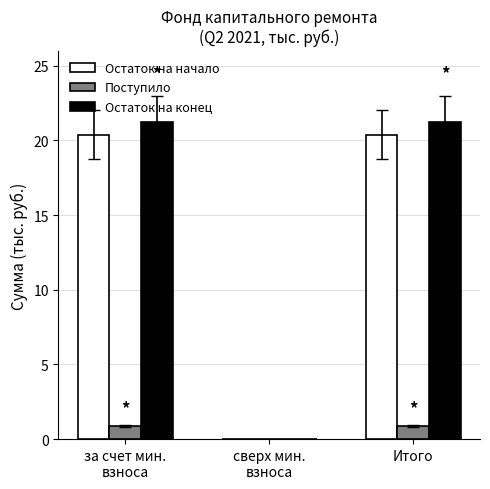

What is the sum of all Остаток на начало values?

40.8